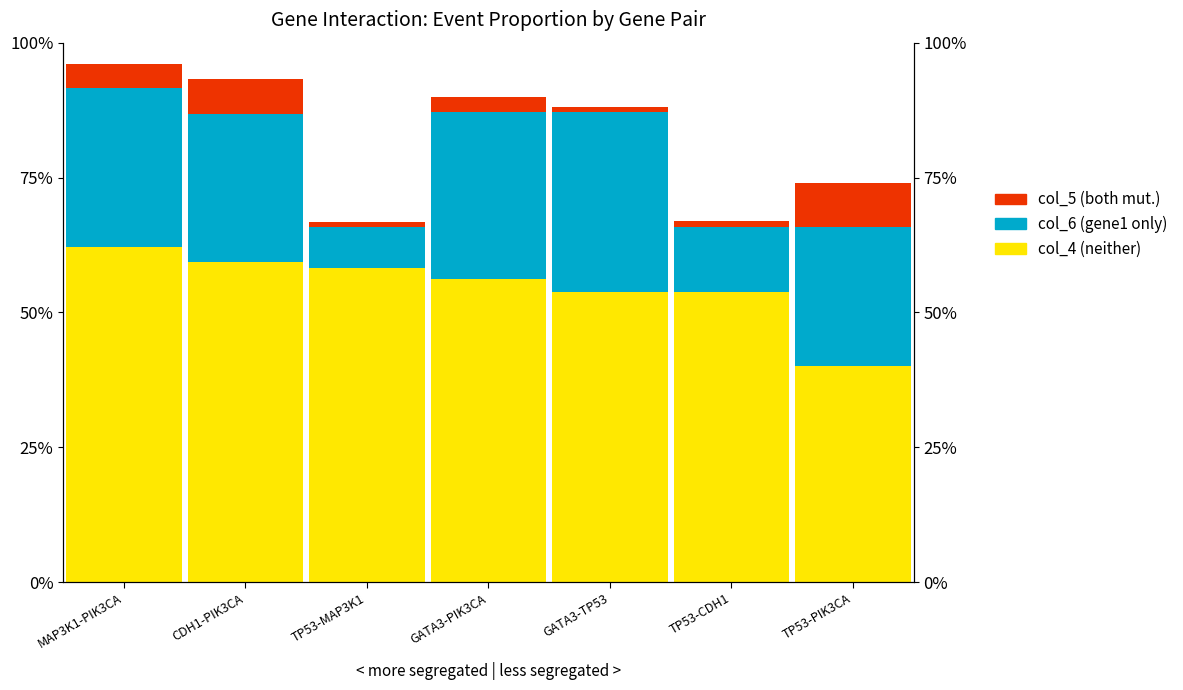

How many bars are there in each group?

3